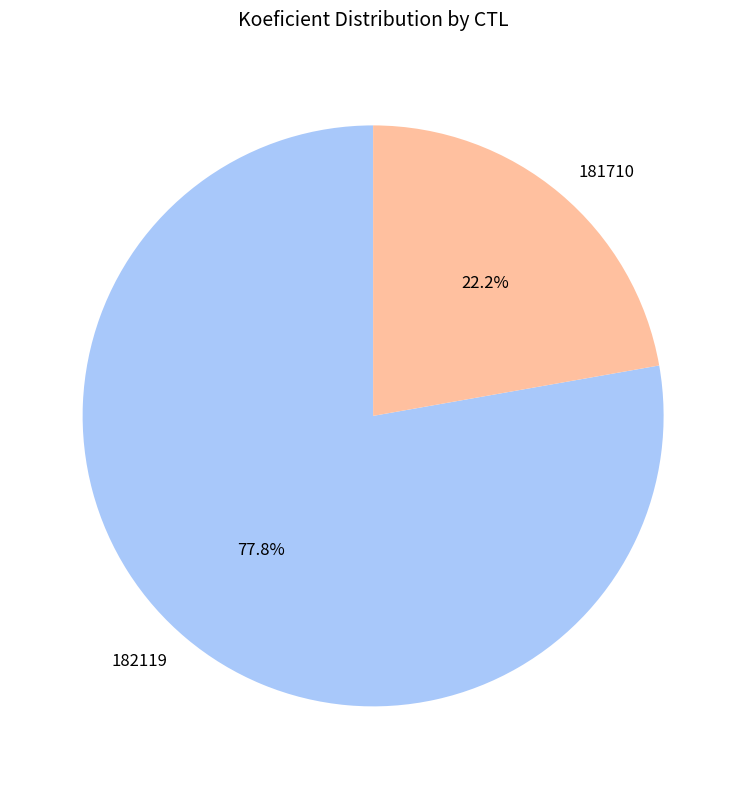

To the nearest percent, what portion does 182119 represent?

78%